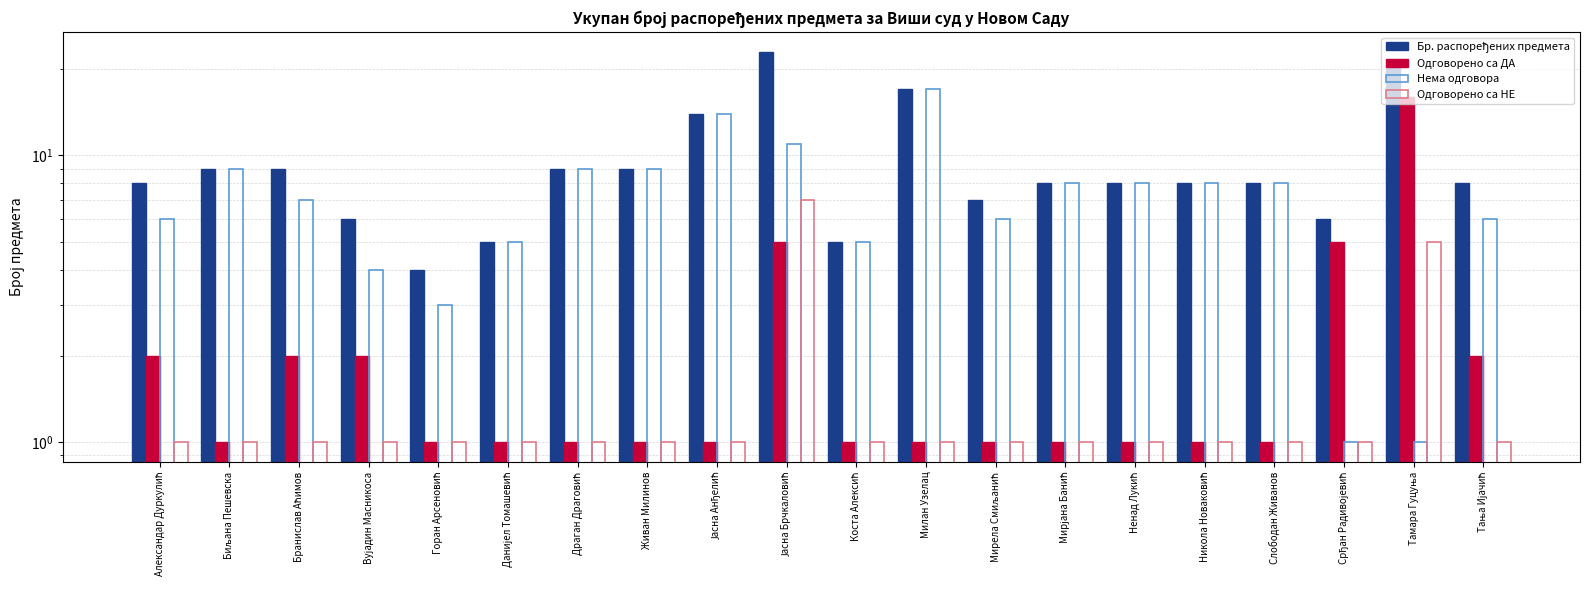

What is the difference between the highest and lowest values at Тања Ијачић?

7